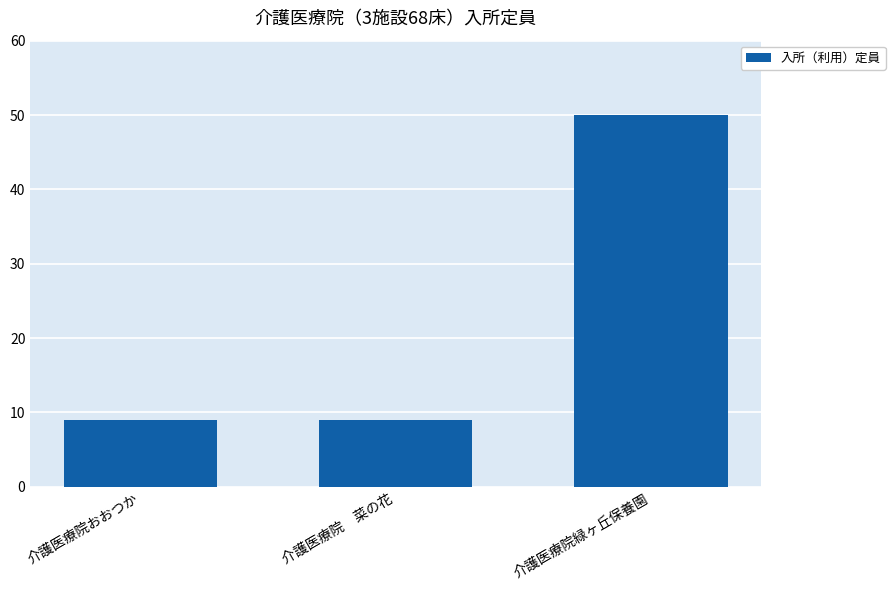

What is the value of the 3rd bar from the left?

50